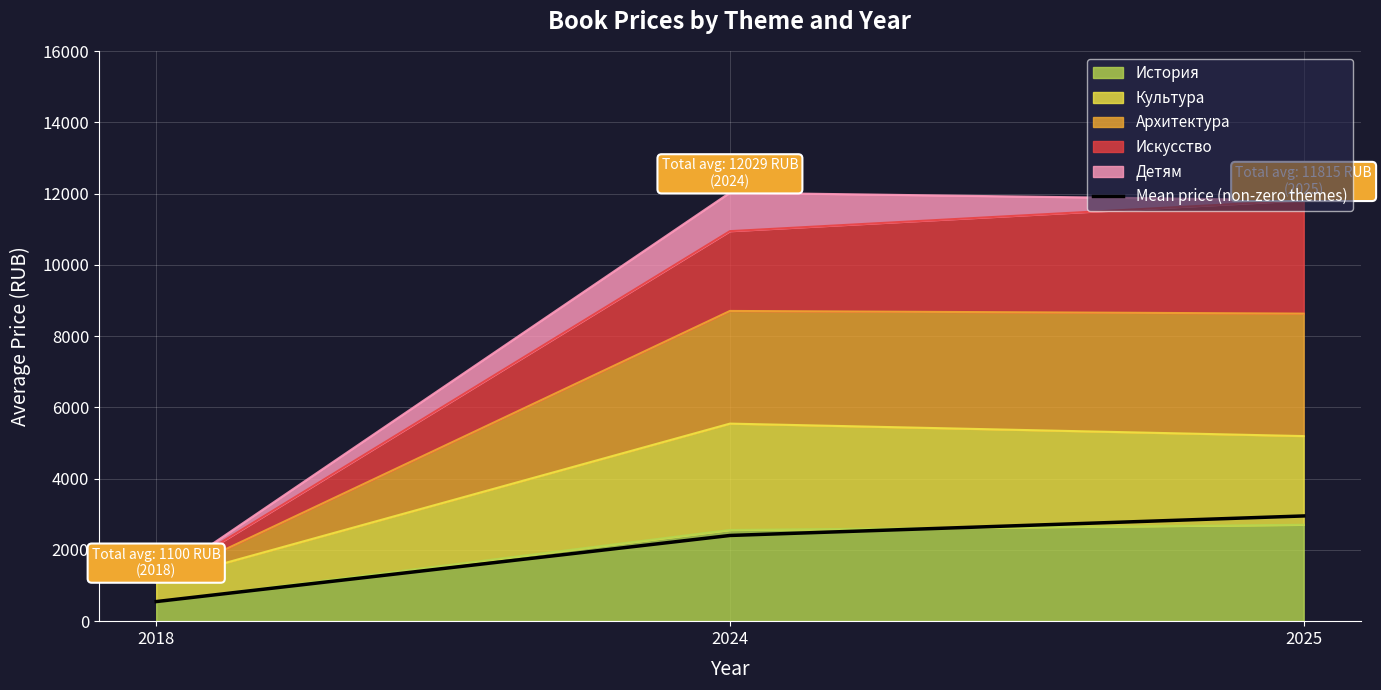

What is the change in value from 2018 to 2025?

+2403.8